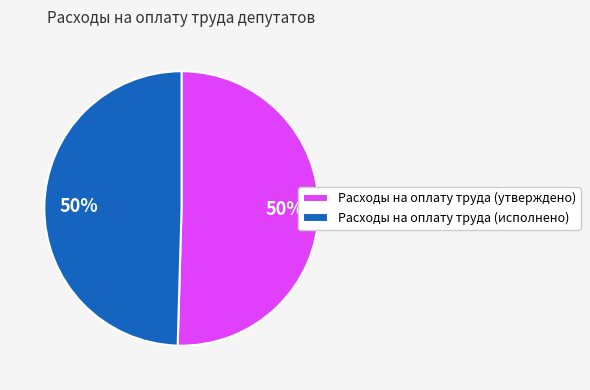

To the nearest percent, what is the average slice percentage?

50%